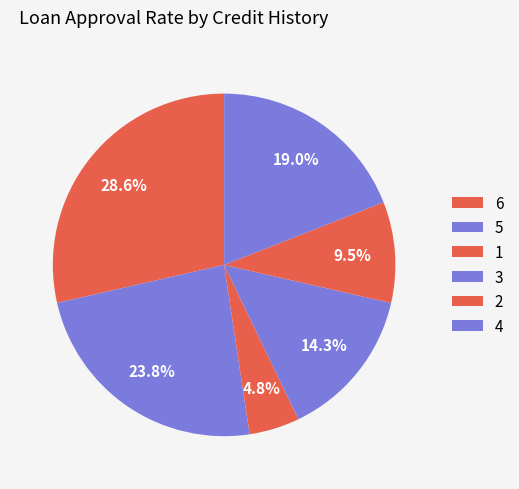

Count the number of slices in the pie.

6